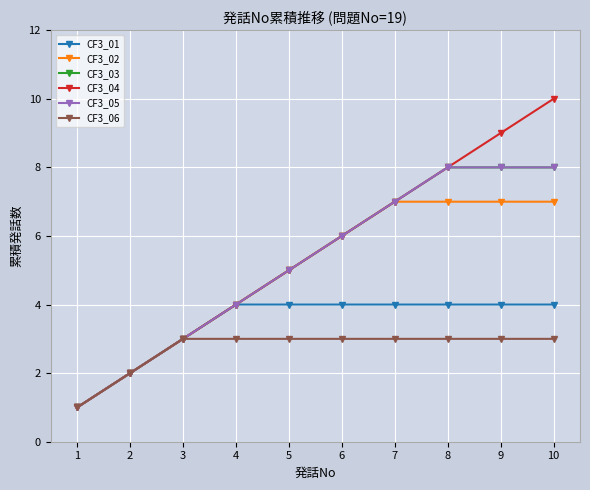

Does the chart have visible grid lines?

Yes